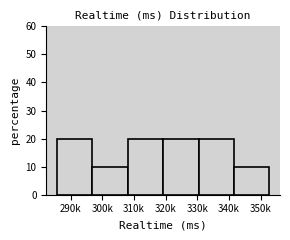

Reading right to left, extract all data points from this chart.

10	20	20	20	10	20